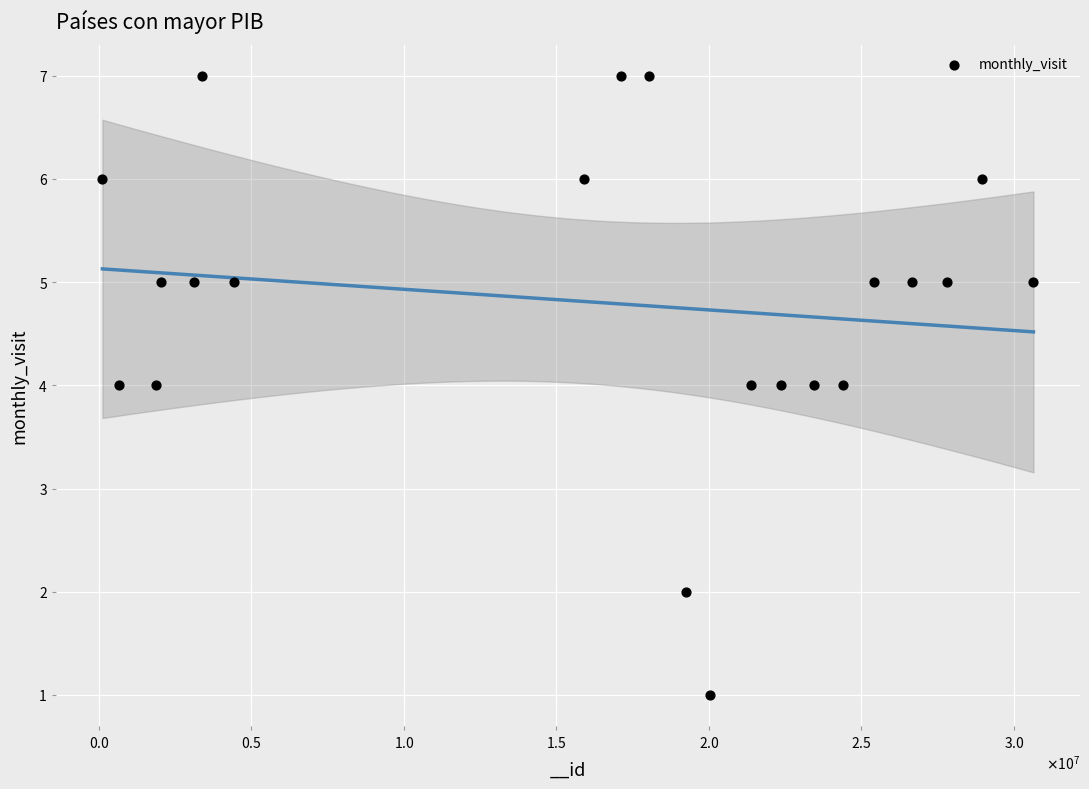

What is the range of Y values (max minus min)?

6